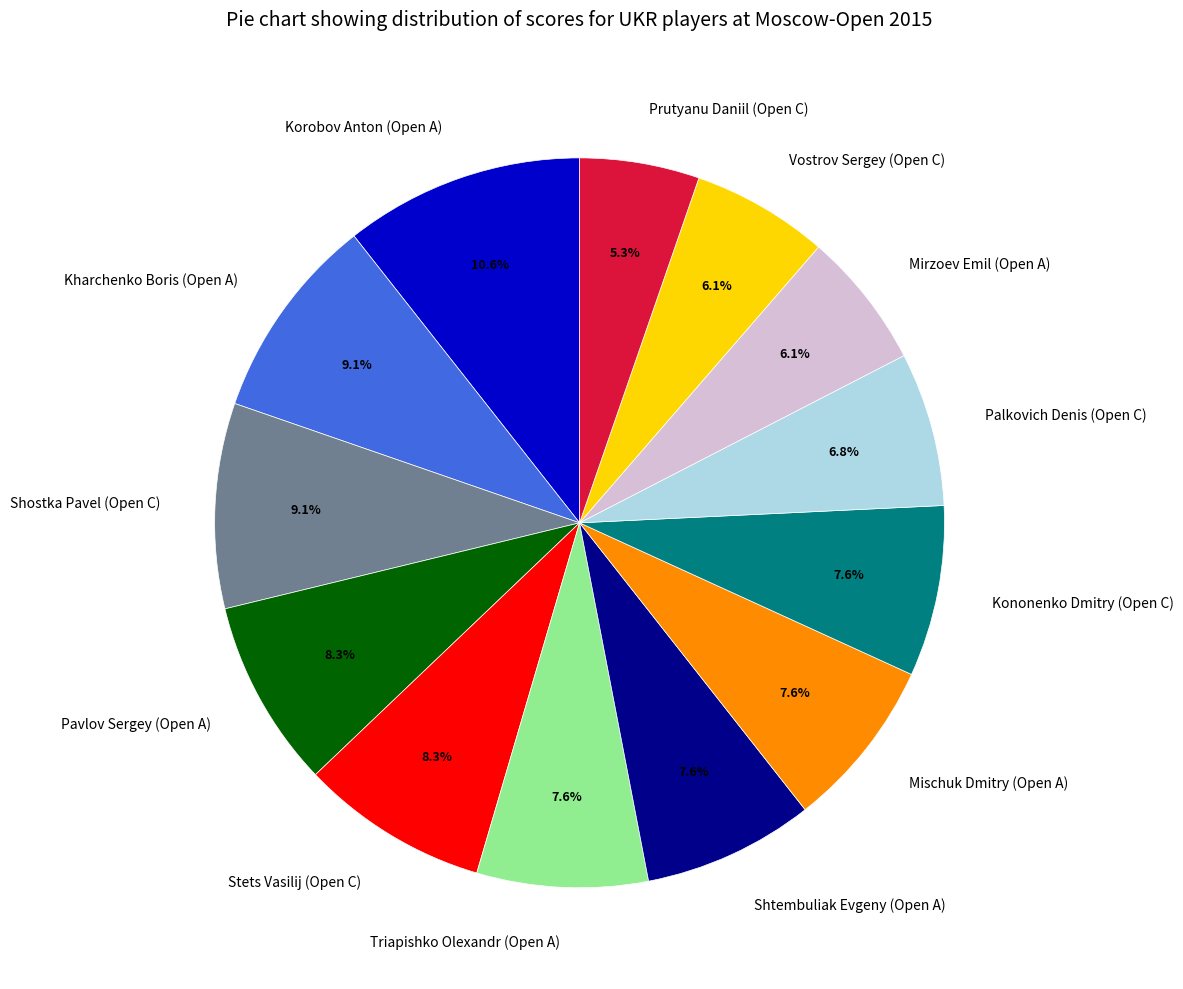

Is it true that Mirzoev Emil (Open A) is 19% of the pie?

False